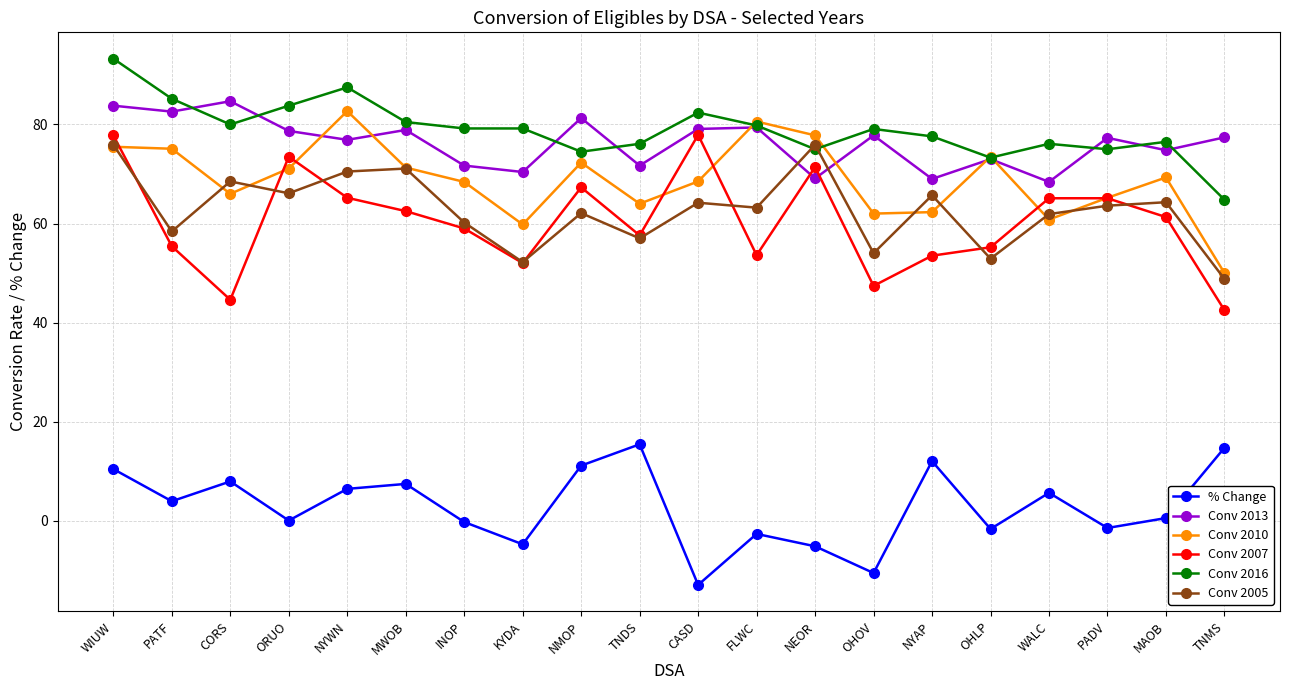

At which category is the sum across all series the highest?

WIUW